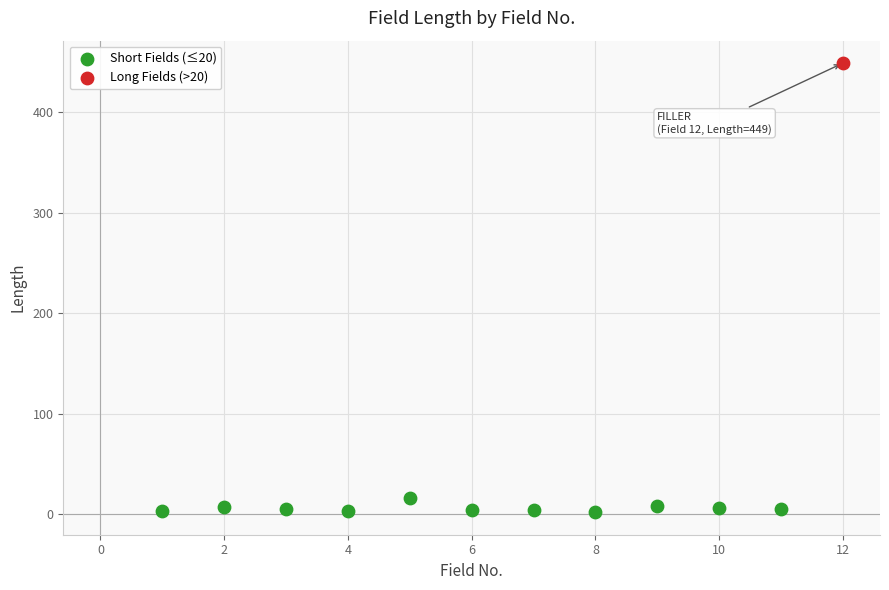

What are all the series names shown in the legend?

Short Fields (≤20), Long Fields (>20)